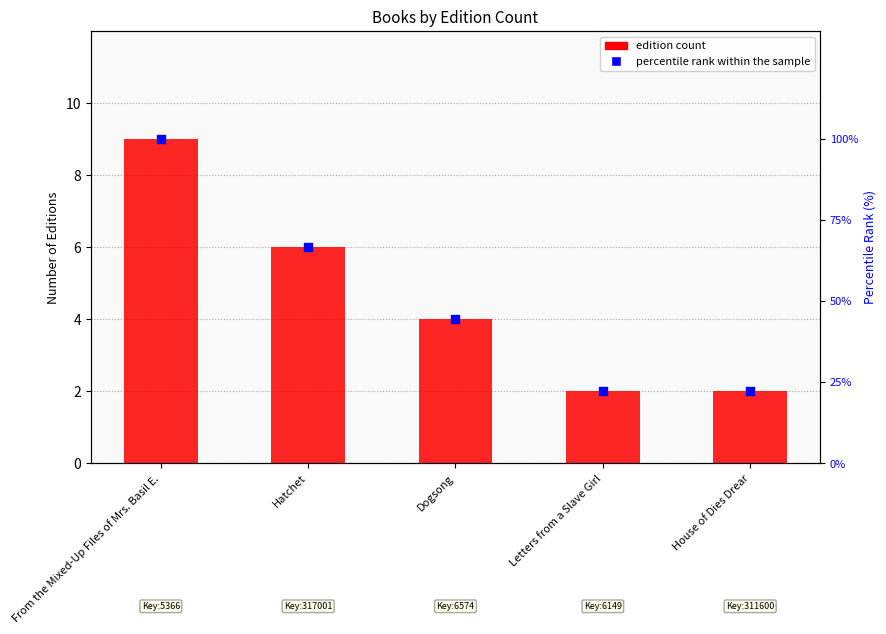

What is the total value across all series at Letters from a Slave Girl?

24.2